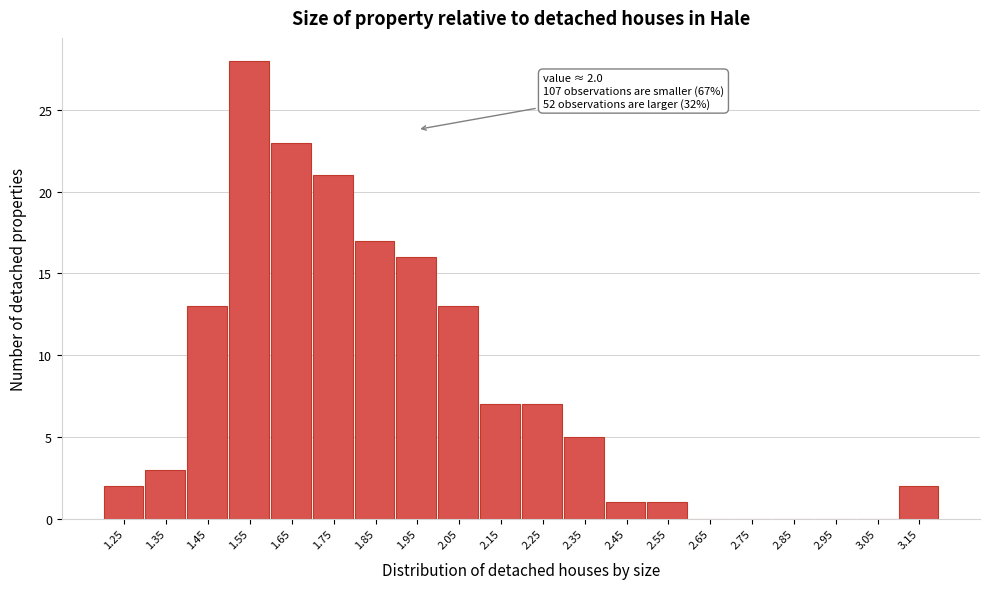

Reading right to left, transcribe all the data shown in this chart.

3.15=2	3.05=0	2.95=0	2.85=0	2.75=0	2.65=0	2.55=1	2.45=1	2.35=5	2.25=7	2.15=7	2.05=13	1.95=16	1.85=17	1.75=21	1.65=23	1.55=28	1.45=13	1.35=3	1.25=2